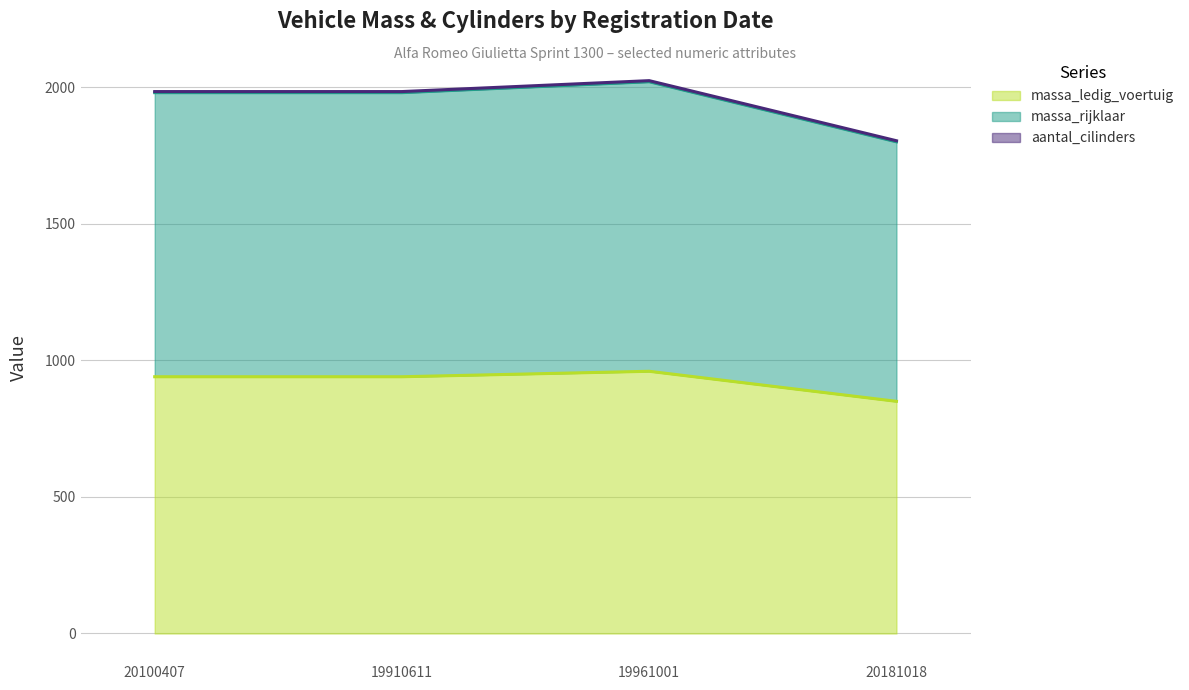

Which label corresponds to the largest value in the chart?

19961001